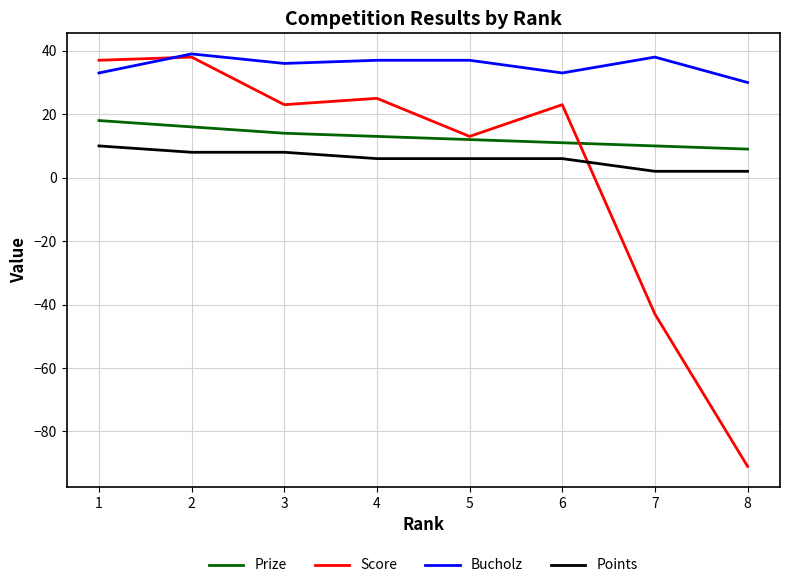

Is it true that Prize equals 12 at 5?

True